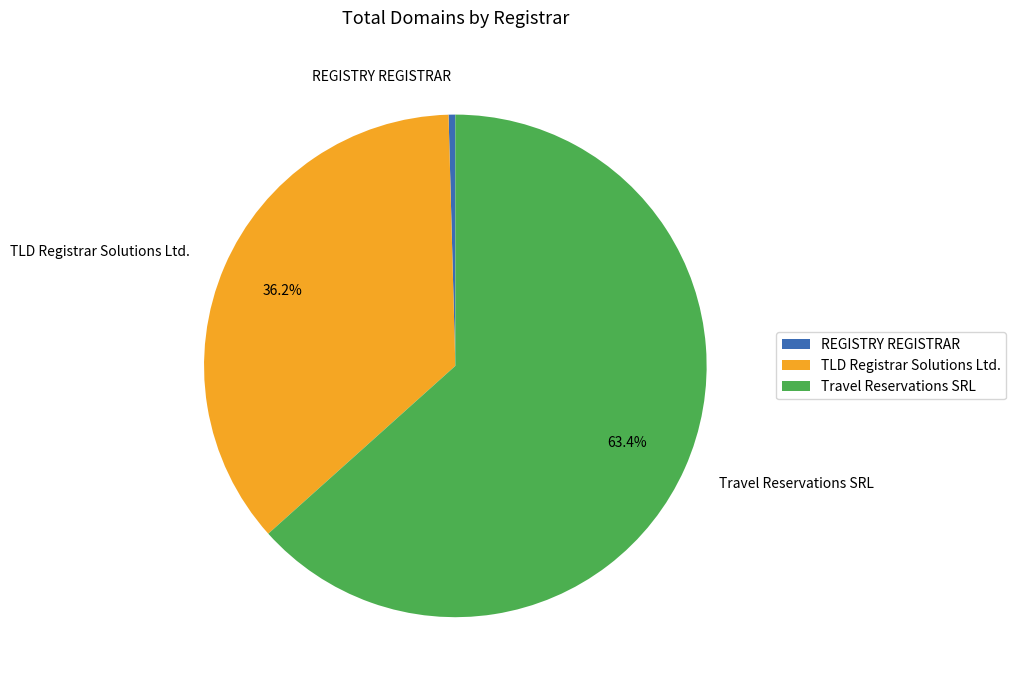

To the nearest percent, what is the combined percentage of TLD Registrar Solutions Ltd. and REGISTRY REGISTRAR?

37%